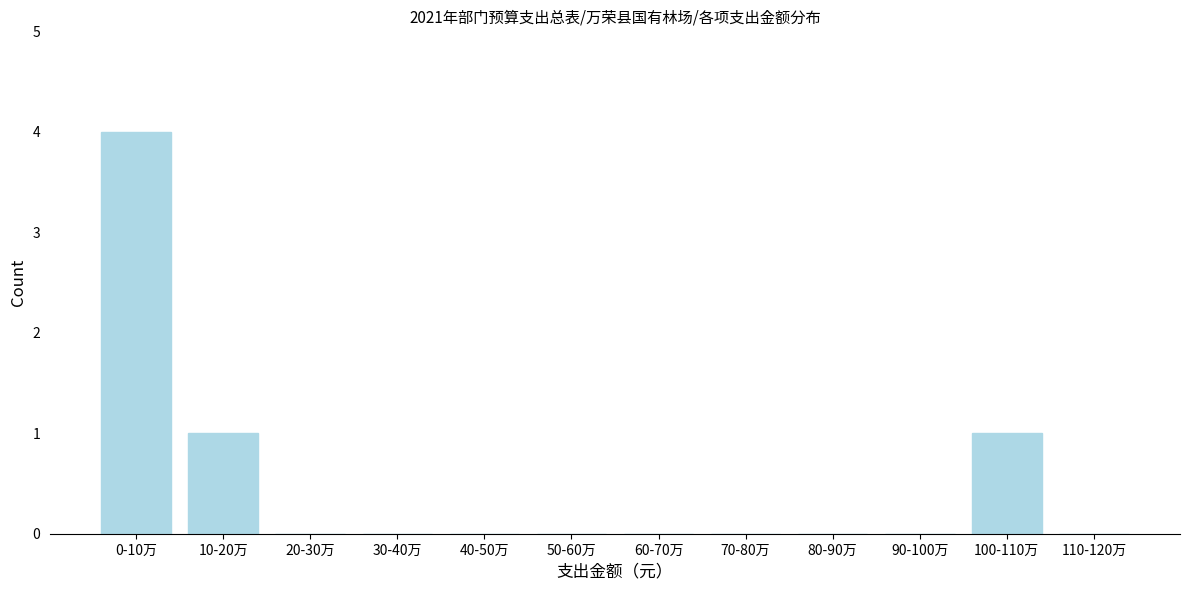

Reading left to right, list all the values displayed in this chart.

0-10万=4	10-20万=1	20-30万=0	30-40万=0	40-50万=0	50-60万=0	60-70万=0	70-80万=0	80-90万=0	90-100万=0	100-110万=1	110-120万=0